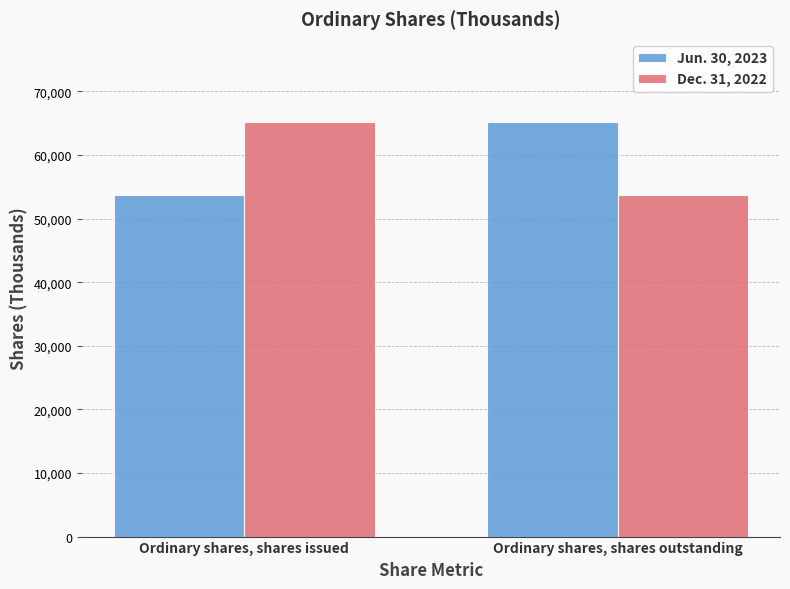

What is the sum of the Jun. 30, 2023 values at Ordinary shares, shares outstanding and Ordinary shares, shares issued?

118921